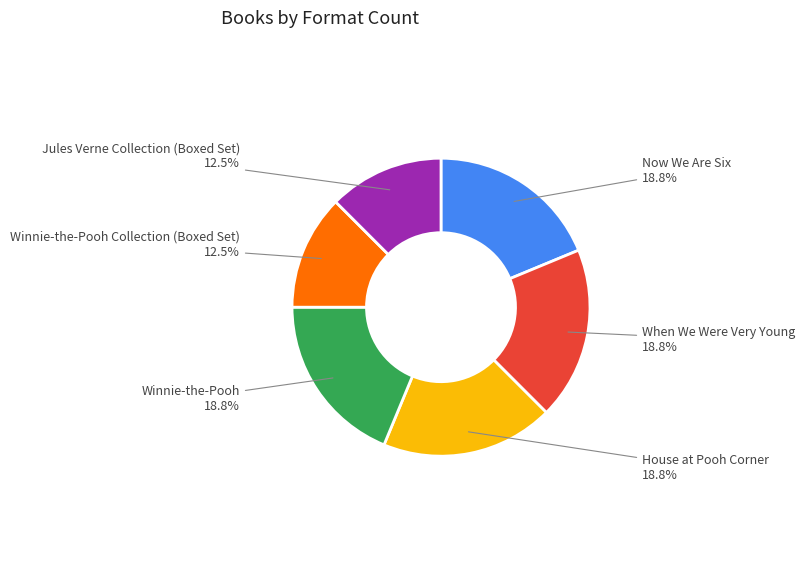

Is there a majority slice in this chart?

No